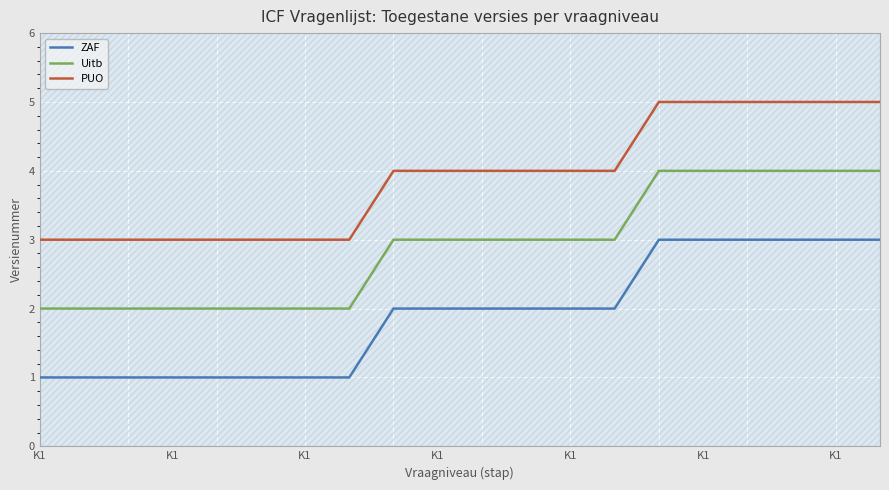

What is the average value of the ZAF series?

2